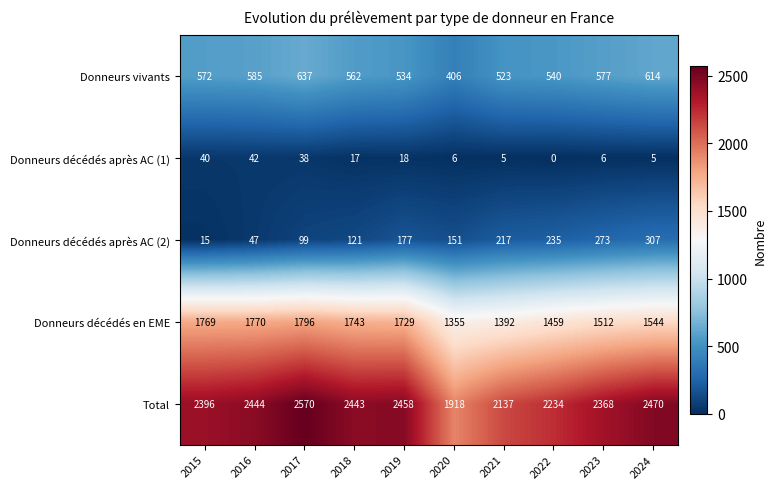

At how many categories does at least one series exceed 610?

10